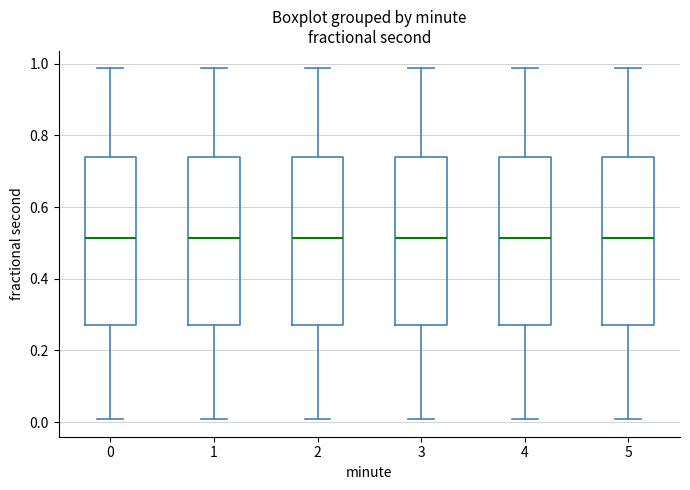

Reading left to right, read every box against the y-axis: the position of its median line, the range the box covers, and the ends of its whiskers. The values are not printed on the chart, so give them approximately, as read against the axis.

0: median 0.52, box 0.28 to 0.74, whiskers 0.00 to 0.98
1: median 0.52, box 0.28 to 0.74, whiskers 0.00 to 0.98
2: median 0.52, box 0.28 to 0.74, whiskers 0.00 to 0.98
3: median 0.52, box 0.28 to 0.74, whiskers 0.00 to 0.98
4: median 0.52, box 0.28 to 0.74, whiskers 0.00 to 0.98
5: median 0.52, box 0.28 to 0.74, whiskers 0.00 to 0.98